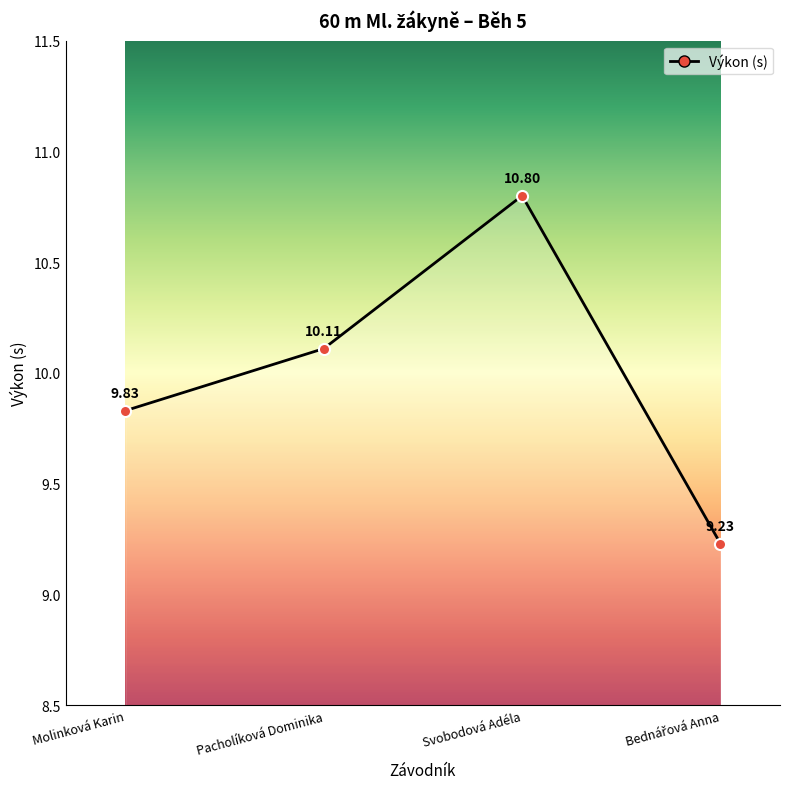

Approximately how many times larger is the value at Molinková Karin compared to Svobodová Adéla?

0.9